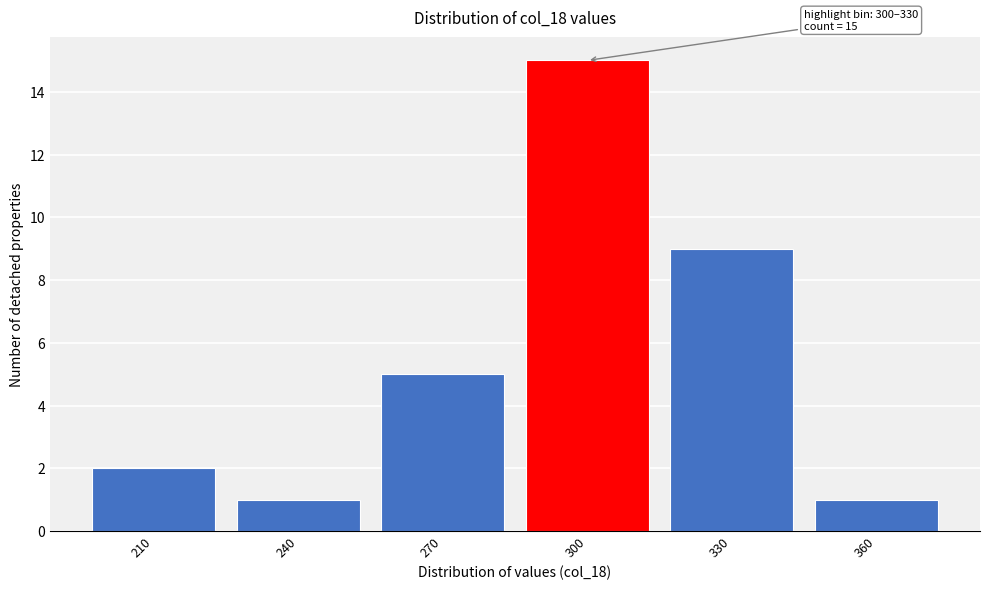

Reading left to right, transcribe all the data shown in this chart.

2	1	5	15	9	1